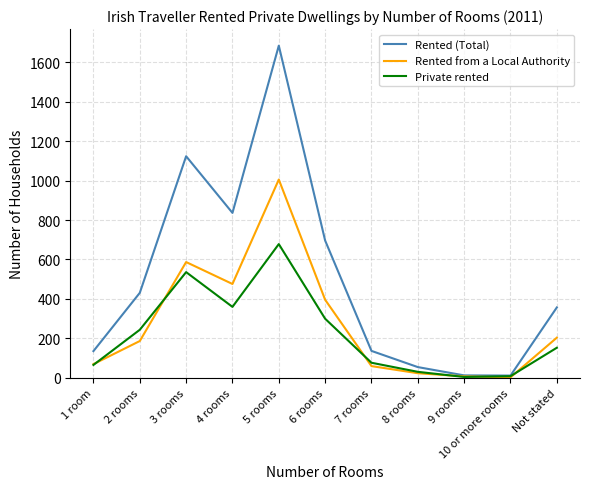

Where does the Rented (Total) series first go above 357?

2 rooms